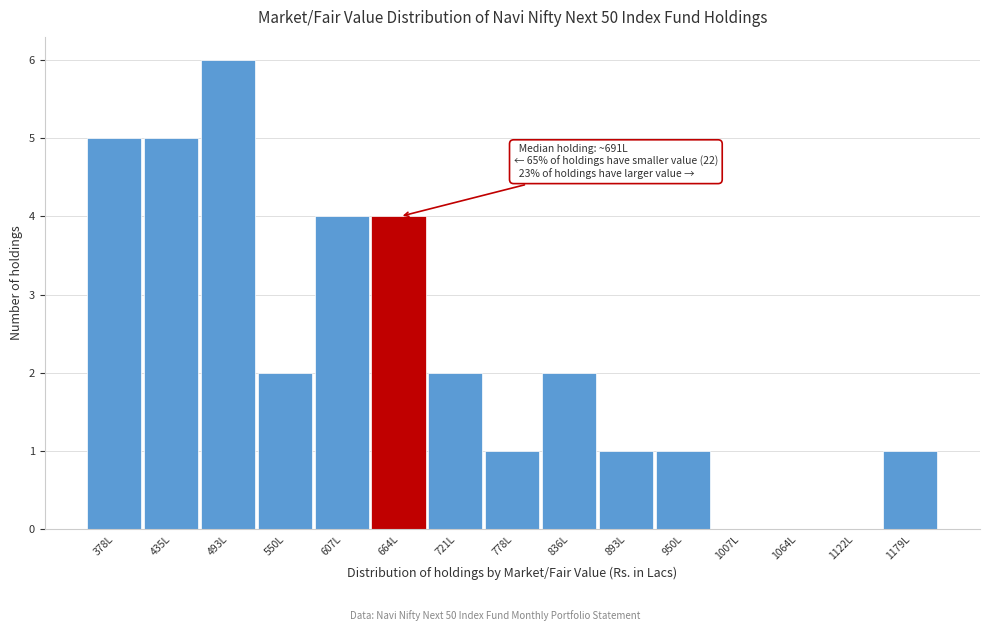

Reading left to right, extract all data points from this chart.

378L=5	435L=5	493L=6	550L=2	607L=4	664L=4	721L=2	778L=1	836L=2	893L=1	950L=1	1007L=0	1064L=0	1122L=0	1179L=1